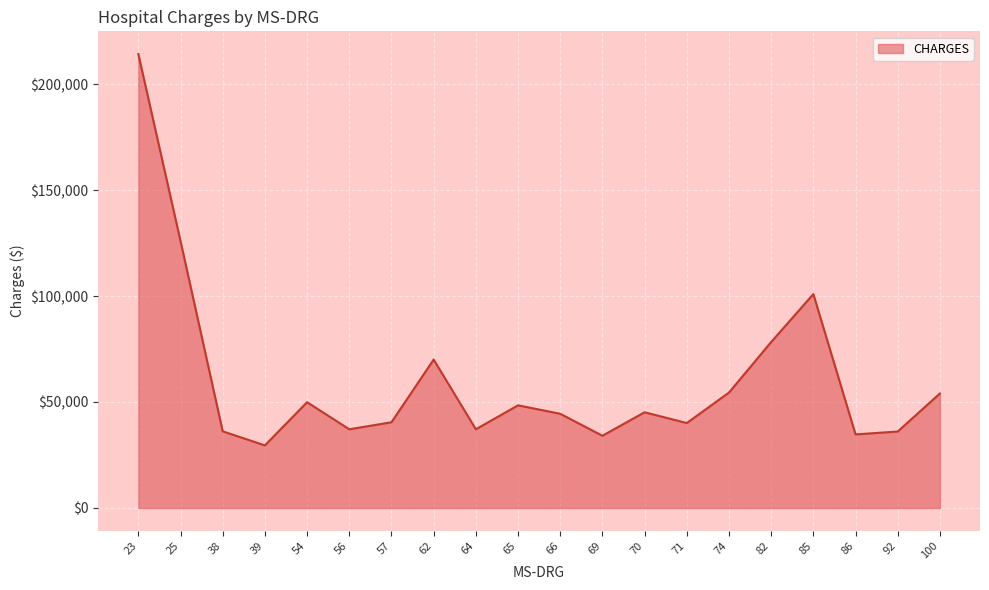

What is the average value?

60567.1